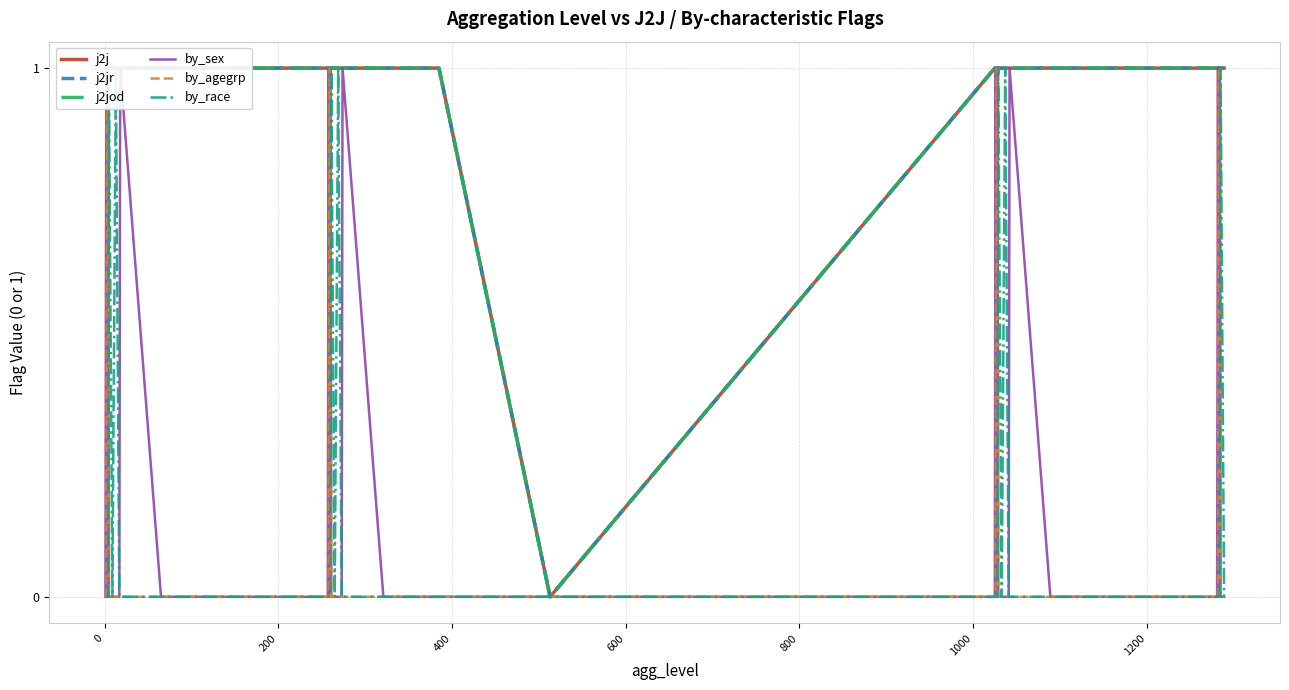

At 1000, list the series in order from smallest to largest.

by_sex, by_agegrp, j2j, j2jr, j2jod, by_race